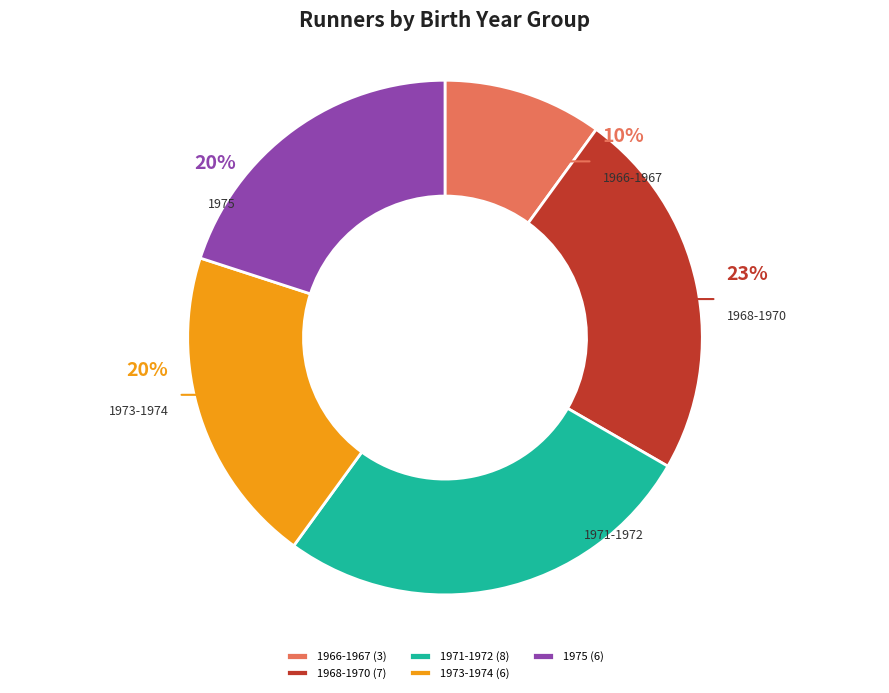

The 1968-1970 slice represents 23% of the pie. True or false?

True